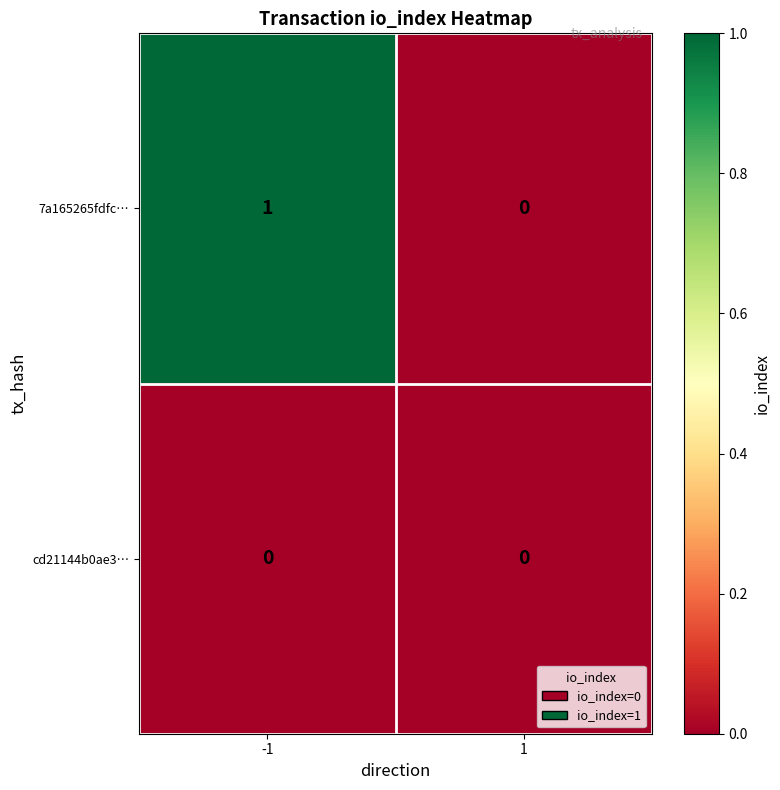

Between -1 and 1, which series saw the biggest shift?

7a165265fdfc…